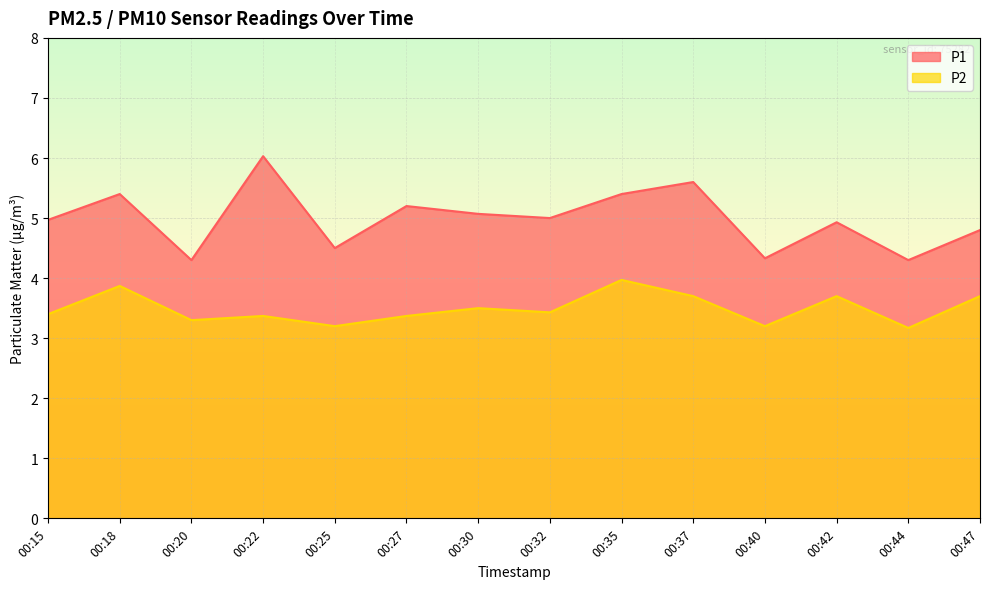

The value of P2 at 00:32 is 5.1. True or false?

False